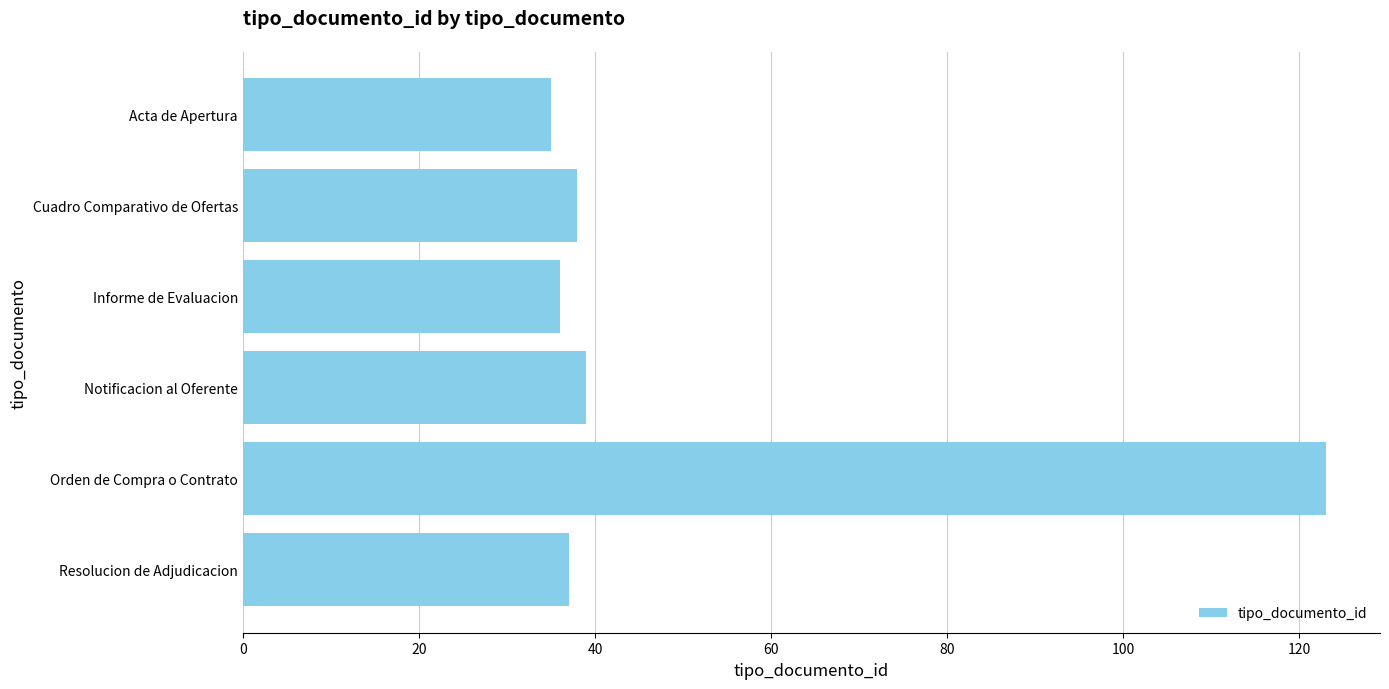

Approximately how many times larger is the value at Orden de Compra o Contrato compared to Resolucion de Adjudicacion?

3.3